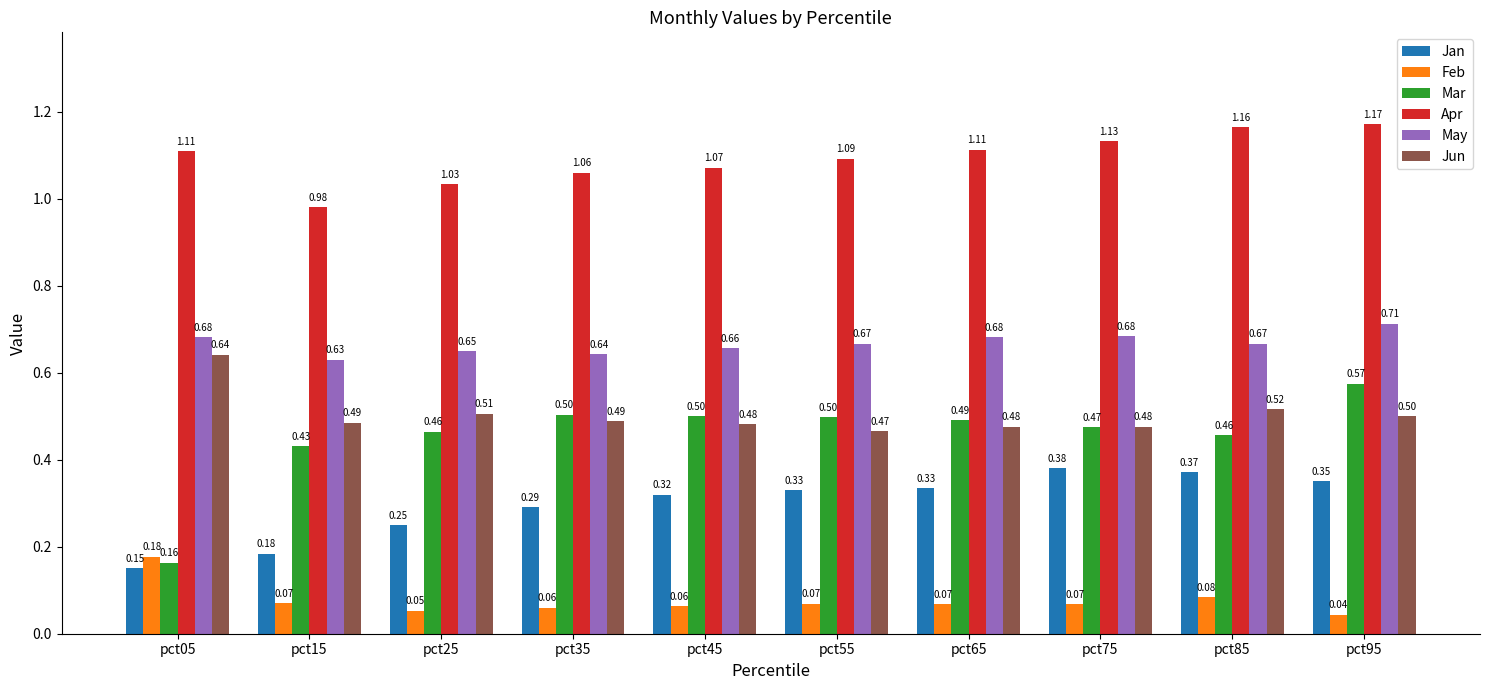

Between pct05 and pct95, which series saw the biggest shift?

Mar